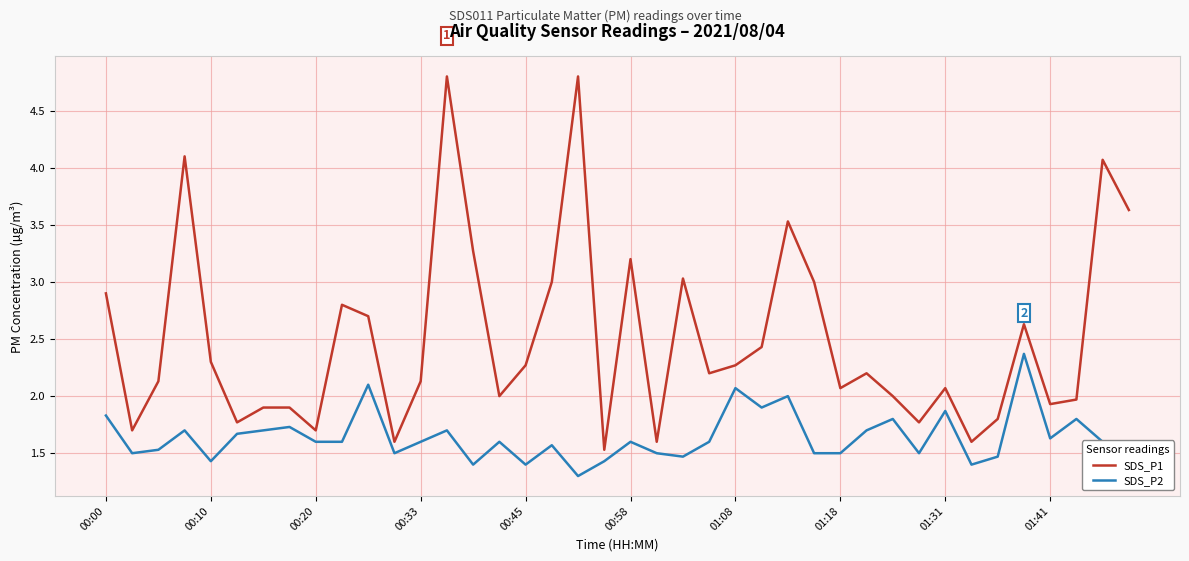

Reading left to right, what are all the values shown in this chart?

SDS_P1: 2.9	1.7	2.1	4.1	2.3	1.8	1.9	1.9	1.7	2.8	2.7	1.6	2.1	4.8	3.3	2.0	2.3	3.0	4.8	1.5	3.2	1.6	3.0	2.2	2.3	2.4	3.5	3.0	2.1	2.2	2.0	1.8	2.1	1.6	1.8	2.6	1.9	2.0	4.1	3.6
SDS_P2: 1.8	1.5	1.5	1.7	1.4	1.7	1.7	1.7	1.6	1.6	2.1	1.5	1.6	1.7	1.4	1.6	1.4	1.6	1.3	1.4	1.6	1.5	1.5	1.6	2.1	1.9	2.0	1.5	1.5	1.7	1.8	1.5	1.9	1.4	1.5	2.4	1.6	1.8	1.6	1.5